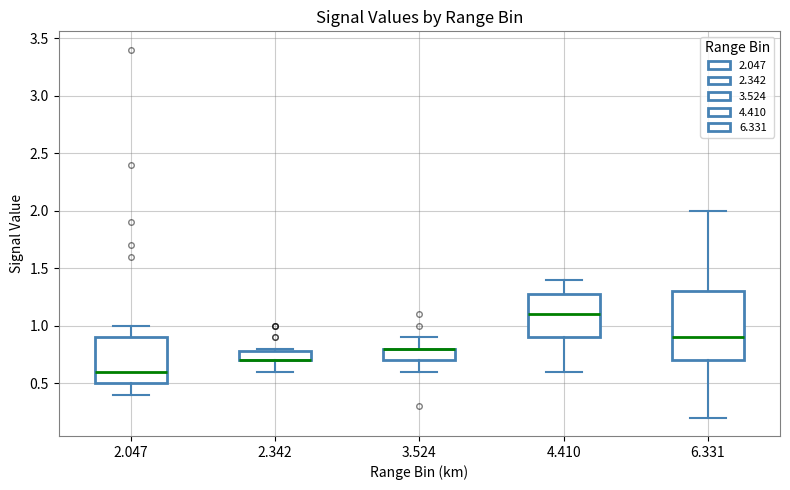

Comparing the boxes themselves (not the whiskers), which one is the tallest?

6.331